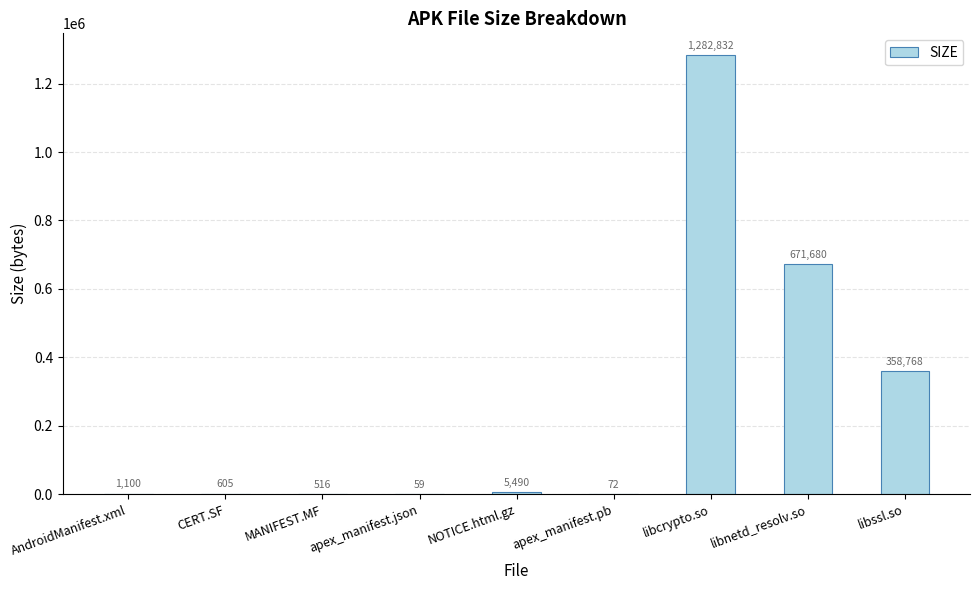

Reading left to right, list all the values displayed in this chart.

1100	605	516	59	5490	72	1282832	671680	358768